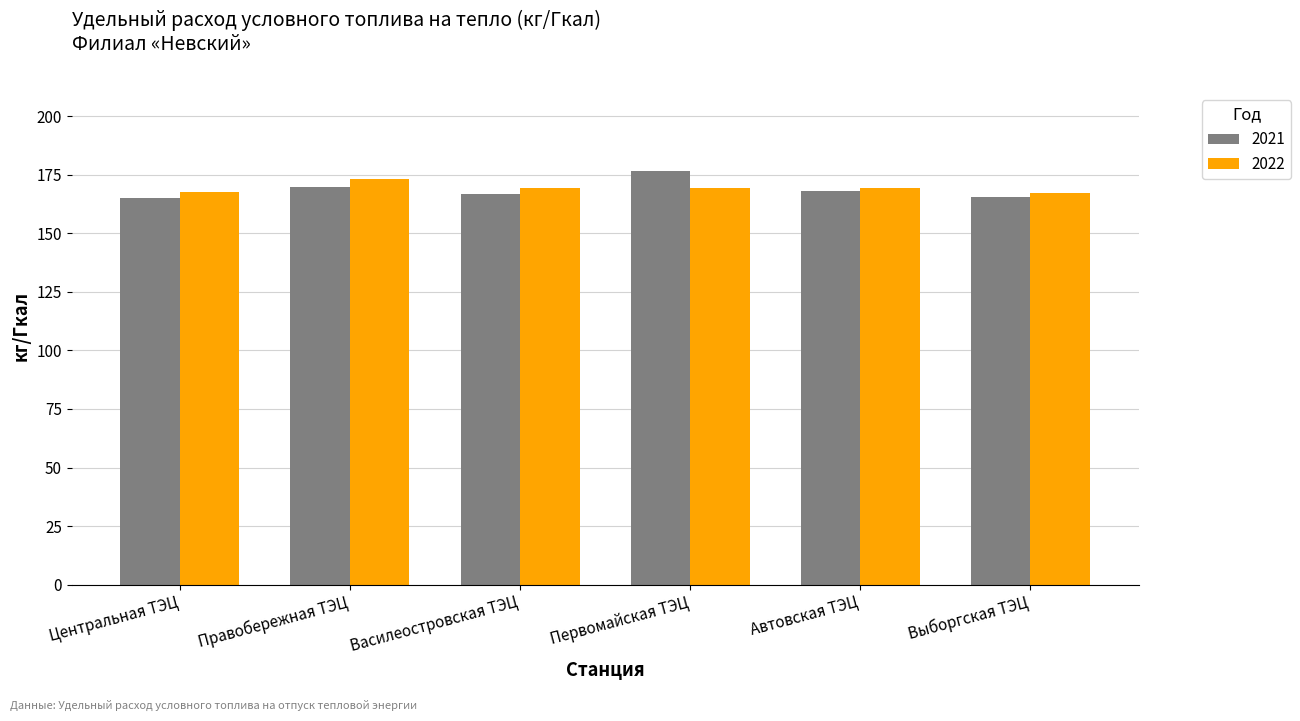

What is the smallest value displayed?

165.1